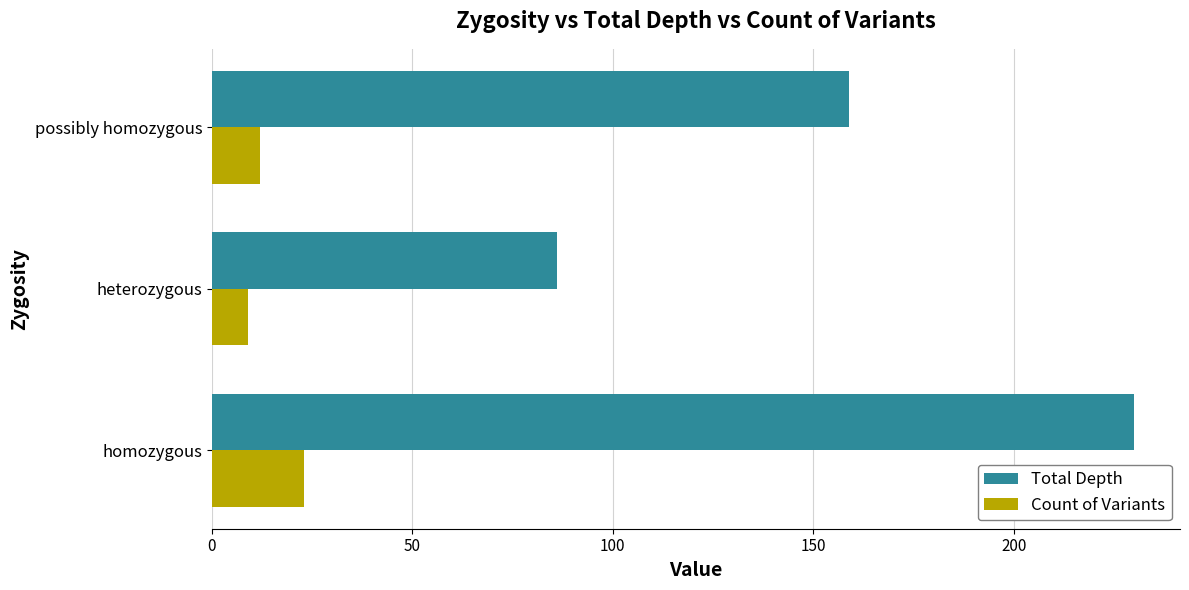

Is it true that Count of Variants equals 37 at homozygous?

False